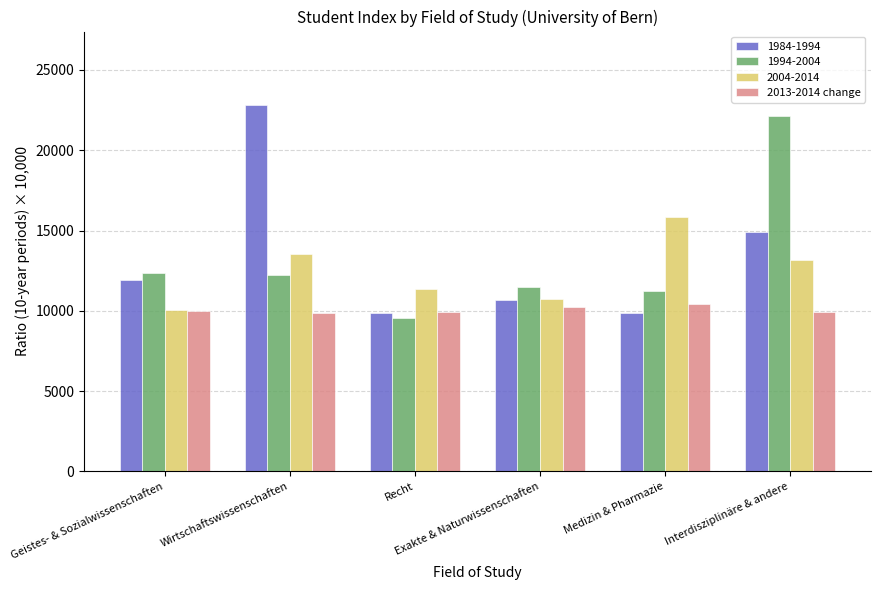

What is the difference between the maximum and minimum values in the 1994-2004 series?

12562.7